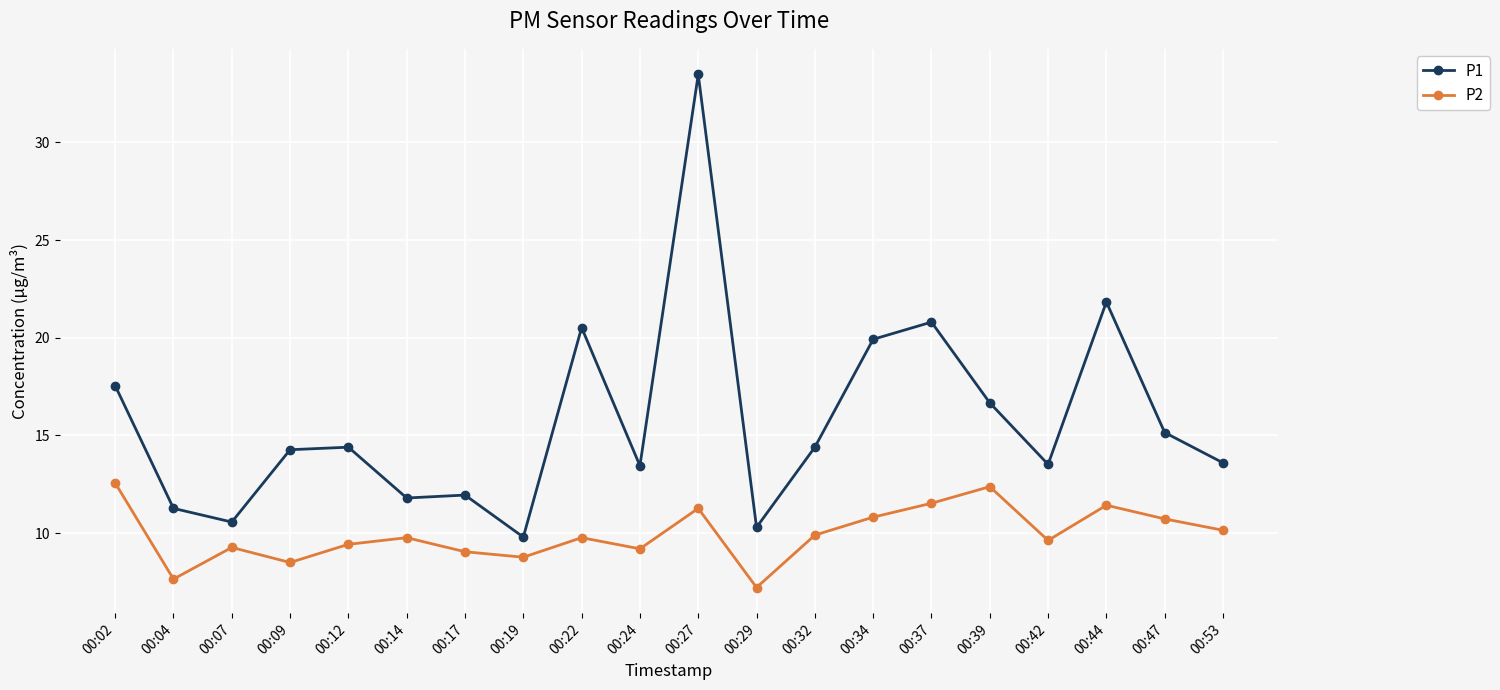

Is it true that P1 equals 15.2 at 00:47?

True